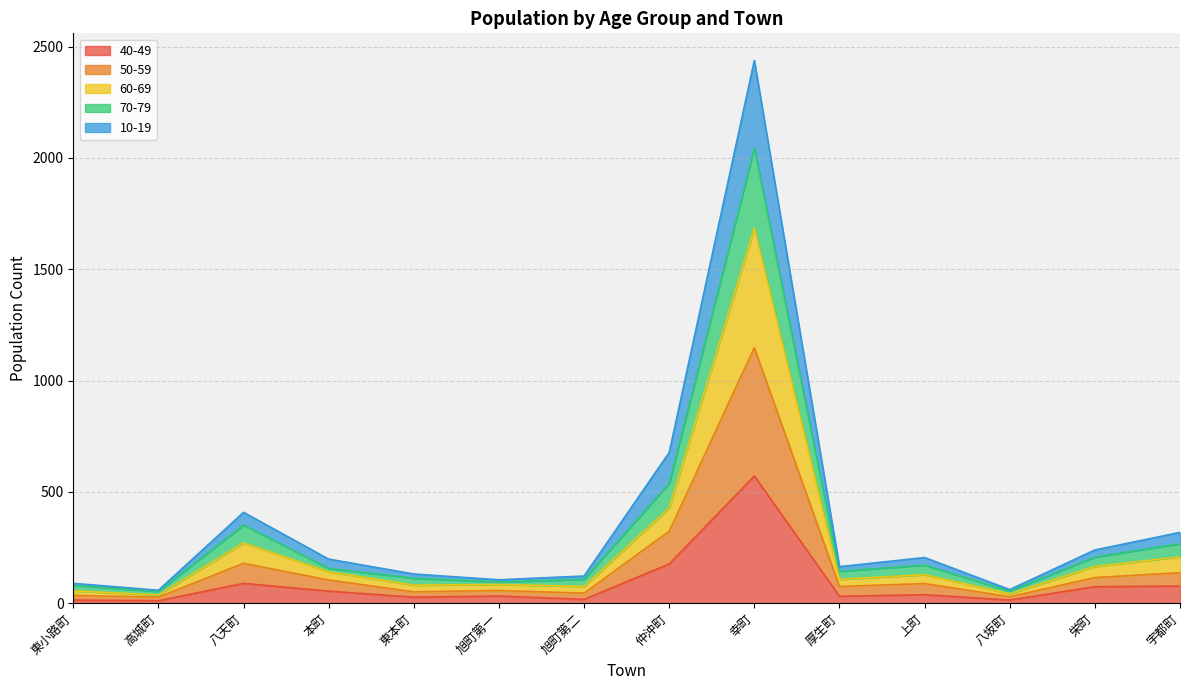

Is it true that 40-49 equals 89 at 八天町?

True